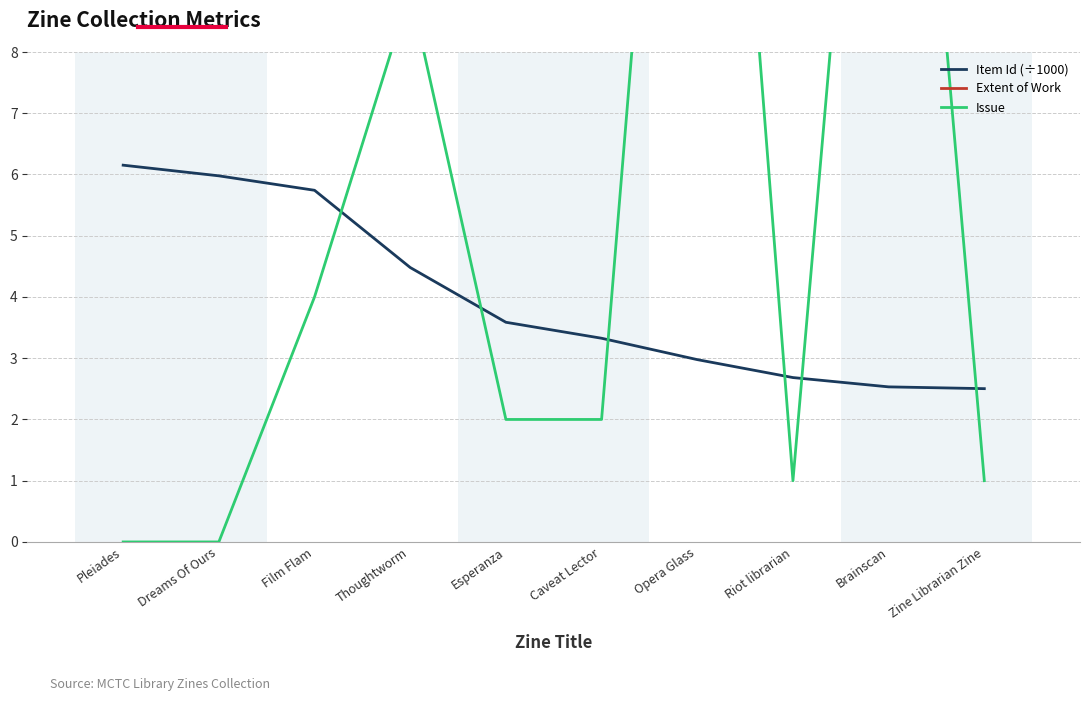

Read the Extent of Work value at Esperanza.

28.0